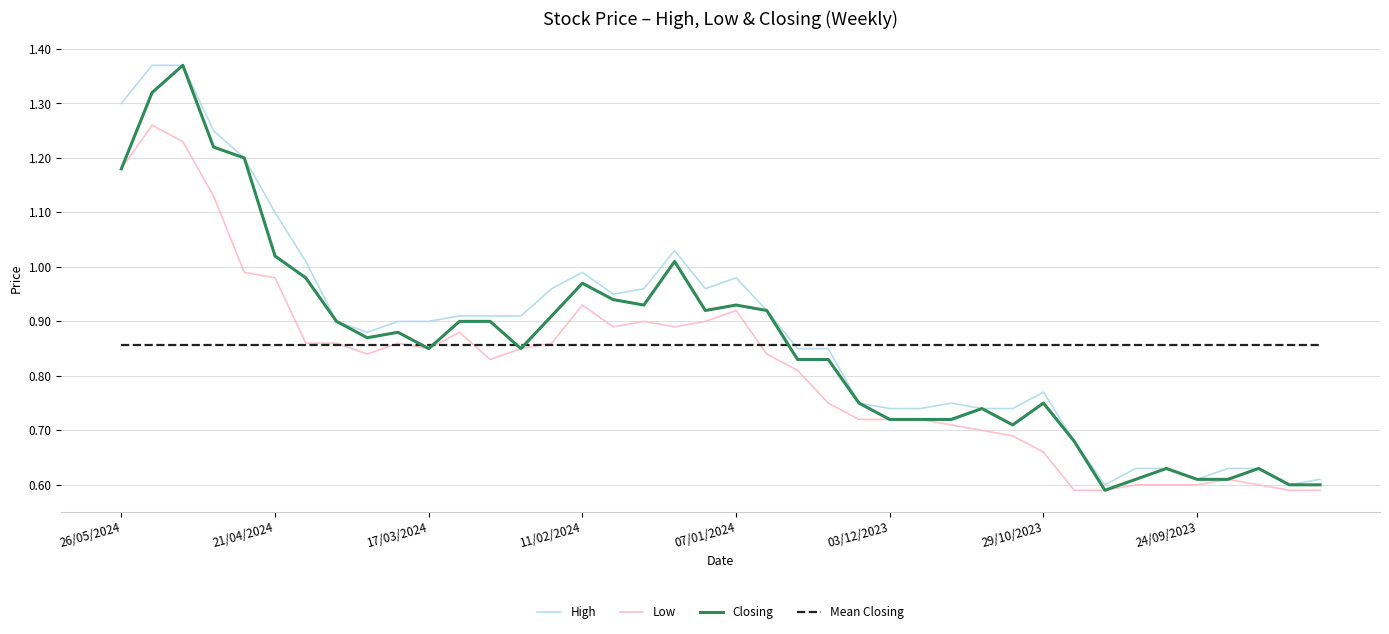

True or false: High has more than 2 points higher than both neighbors.

True